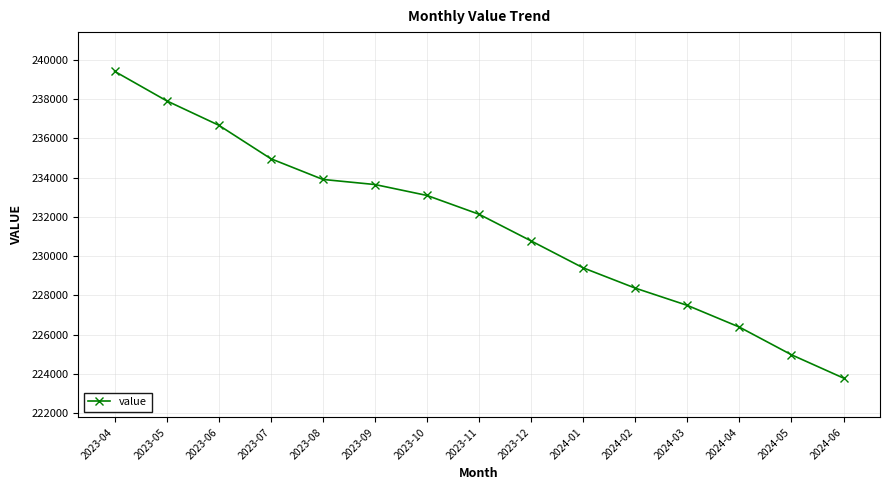

The chart shows a value of 239418 at 2023-04. True or false?

True